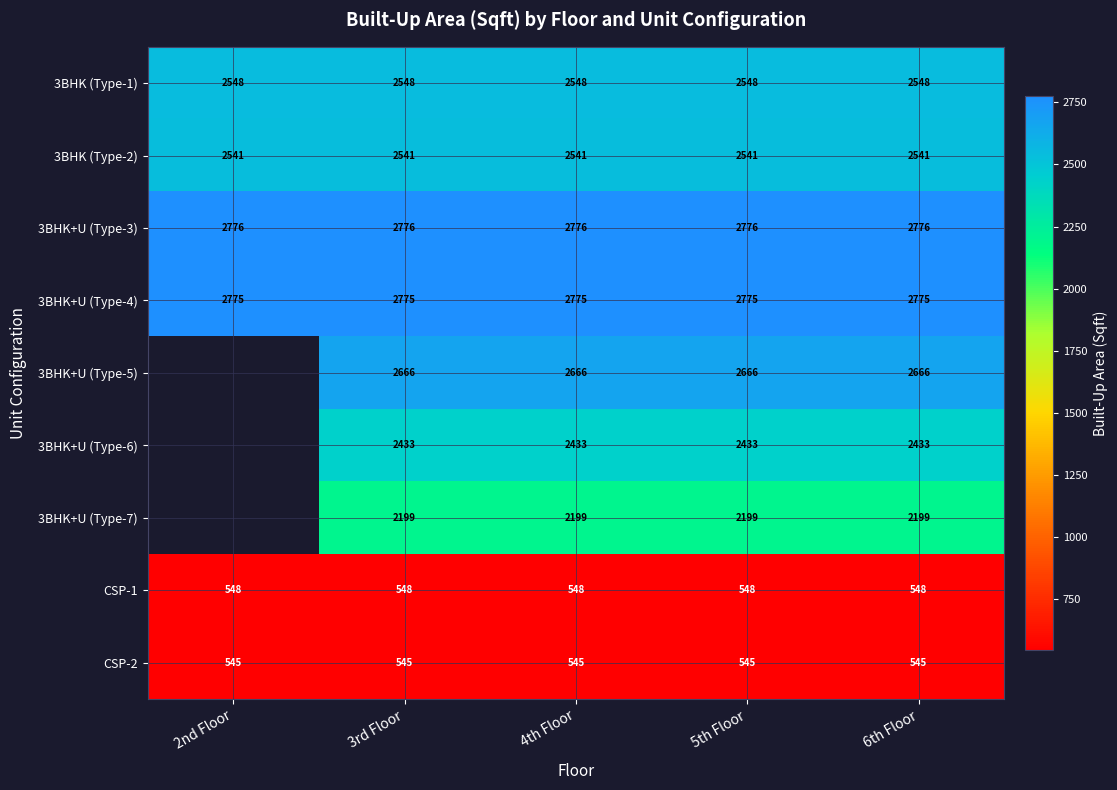

At how many categories does at least one series exceed 1247?

5